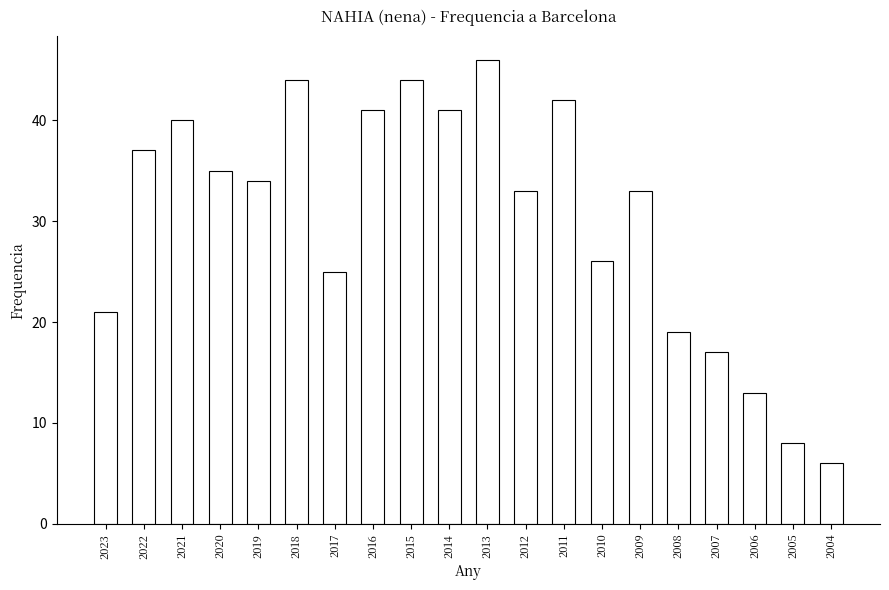

Reading right to left, extract all data points from this chart.

2004=6	2005=8	2006=13	2007=17	2008=19	2009=33	2010=26	2011=42	2012=33	2013=46	2014=41	2015=44	2016=41	2017=25	2018=44	2019=34	2020=35	2021=40	2022=37	2023=21